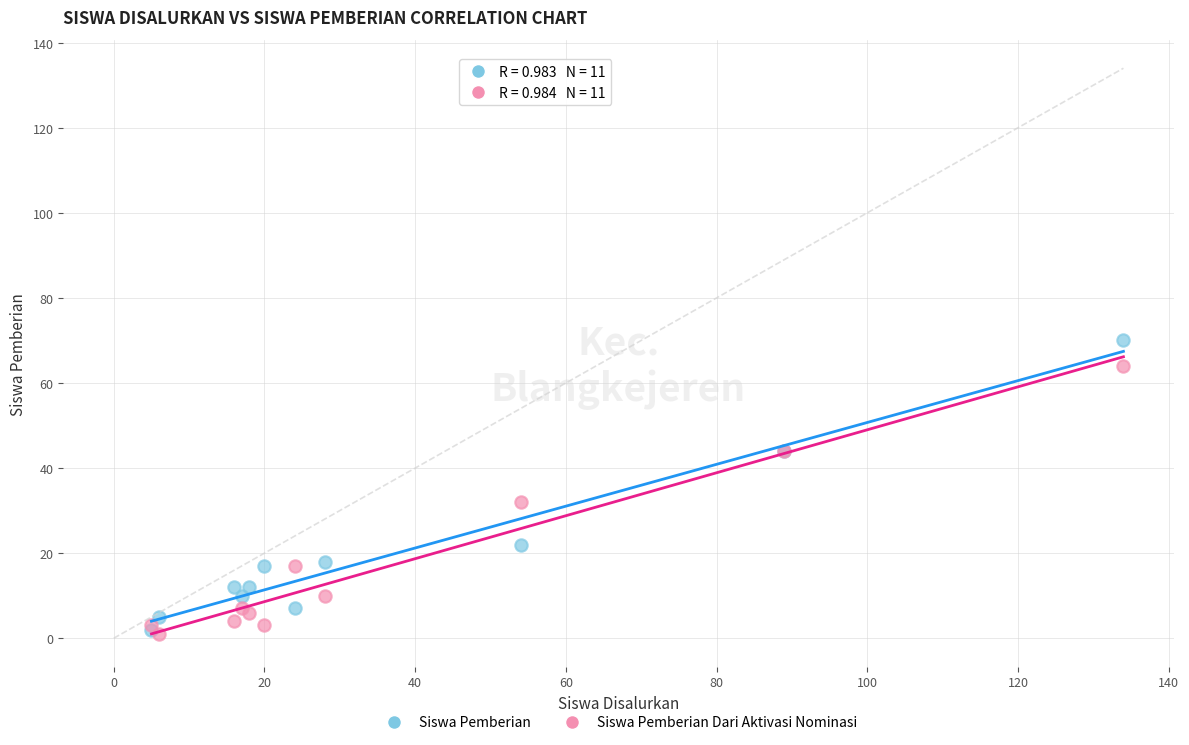

What are all the series names shown in the legend?

Siswa Pemberian, Siswa Pemberian Dari Aktivasi Nominasi